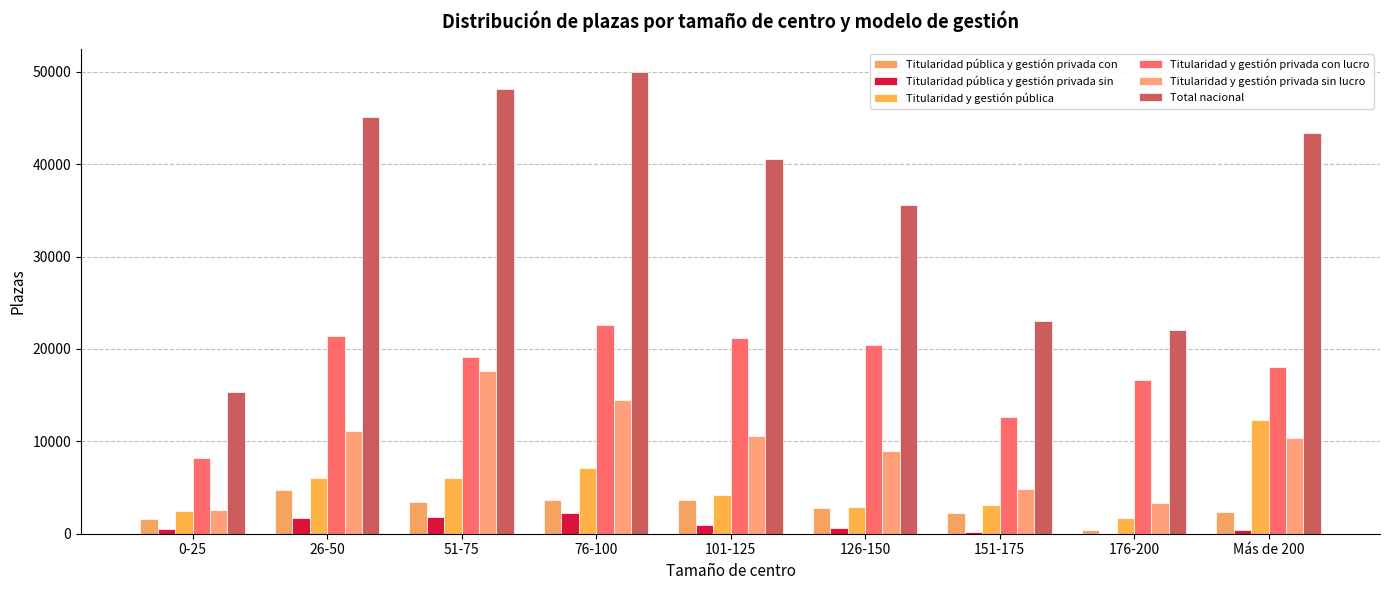

Does the chart contain stacked bars?

No